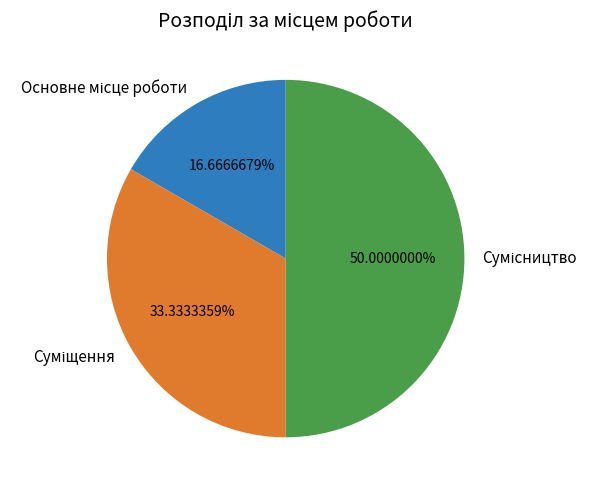

Which category has the biggest portion of the pie?

Сумісництво